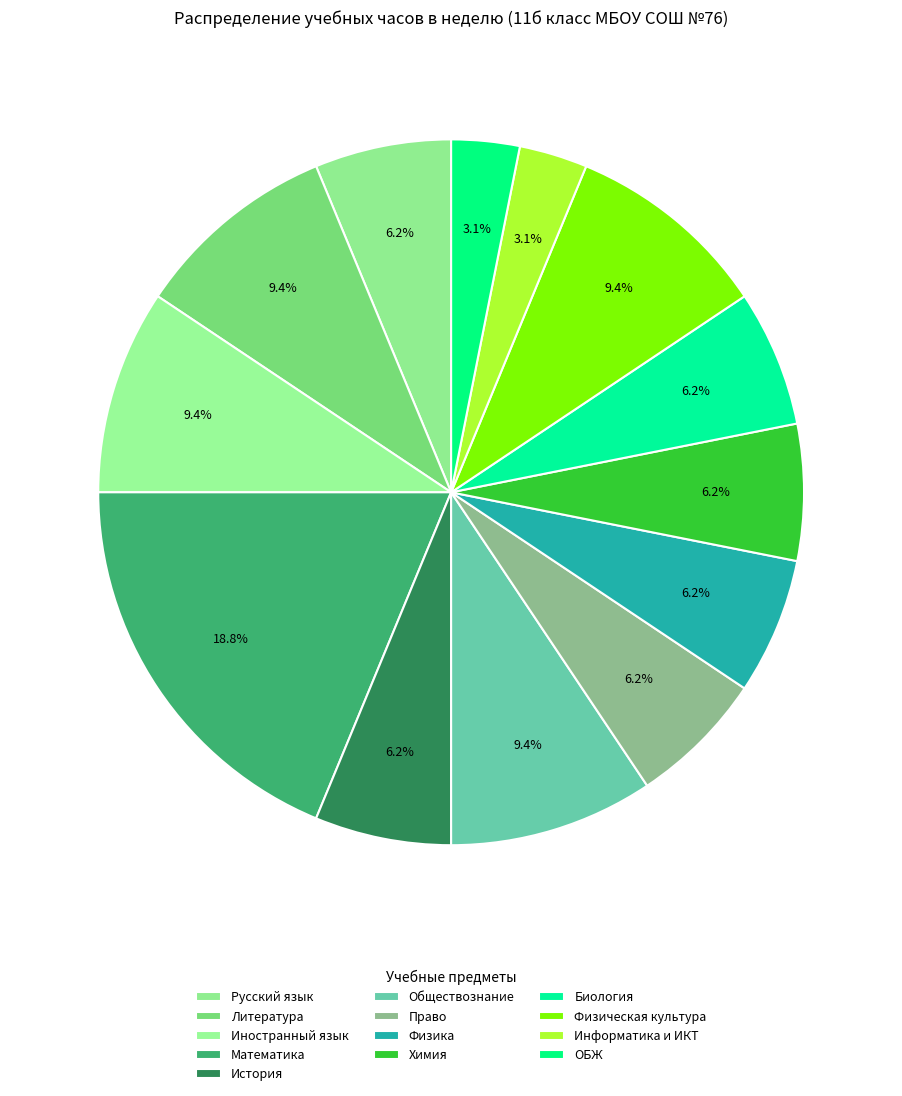

How many segments does this pie chart have?

13